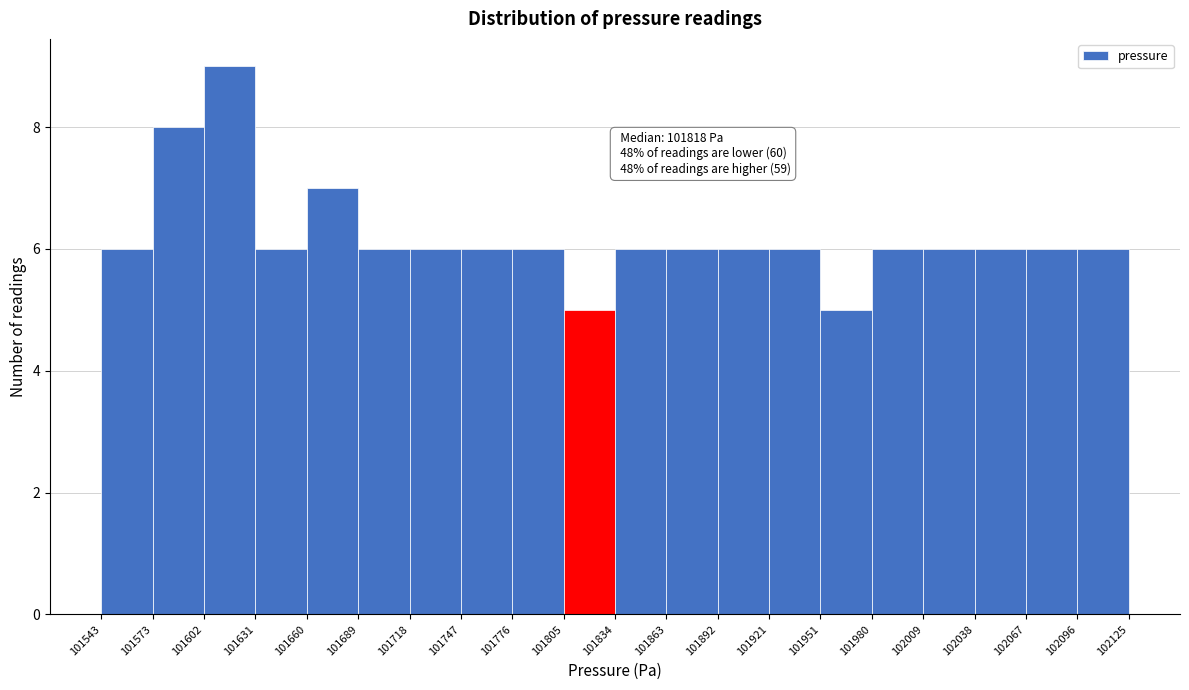

Over which range of the x-axis is the bar tallest?

101602 to 101631